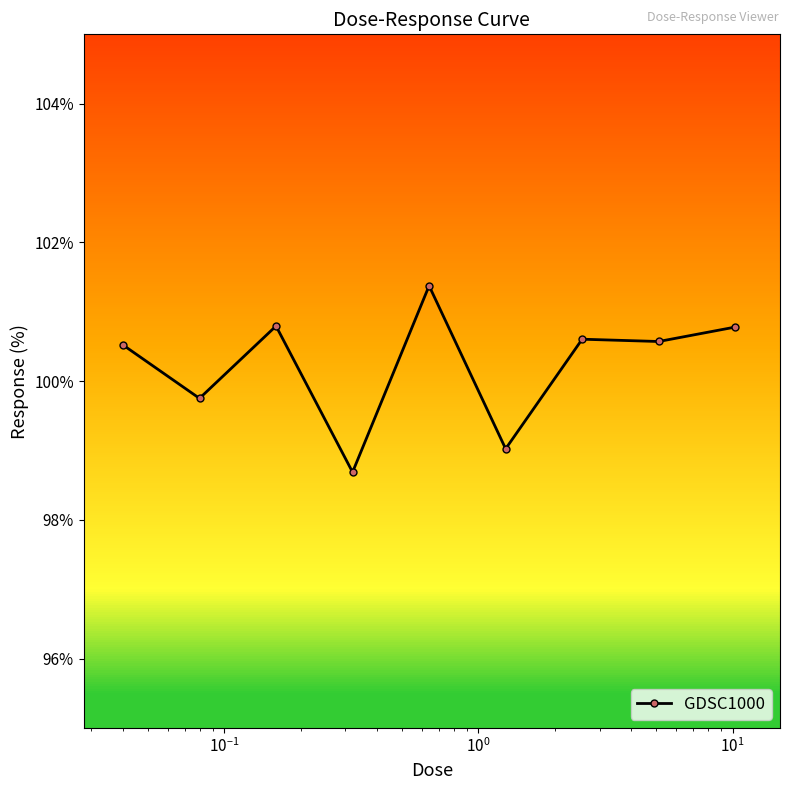

What is the greatest value displayed?

101.4